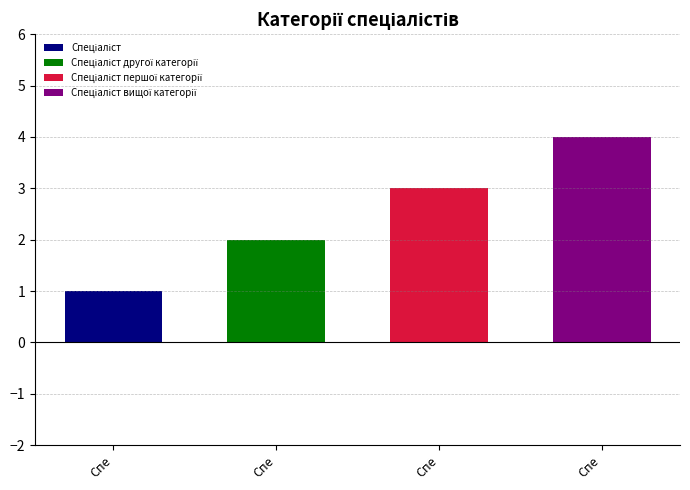

What is the label of the 1st bar from the left?

Спеціаліст